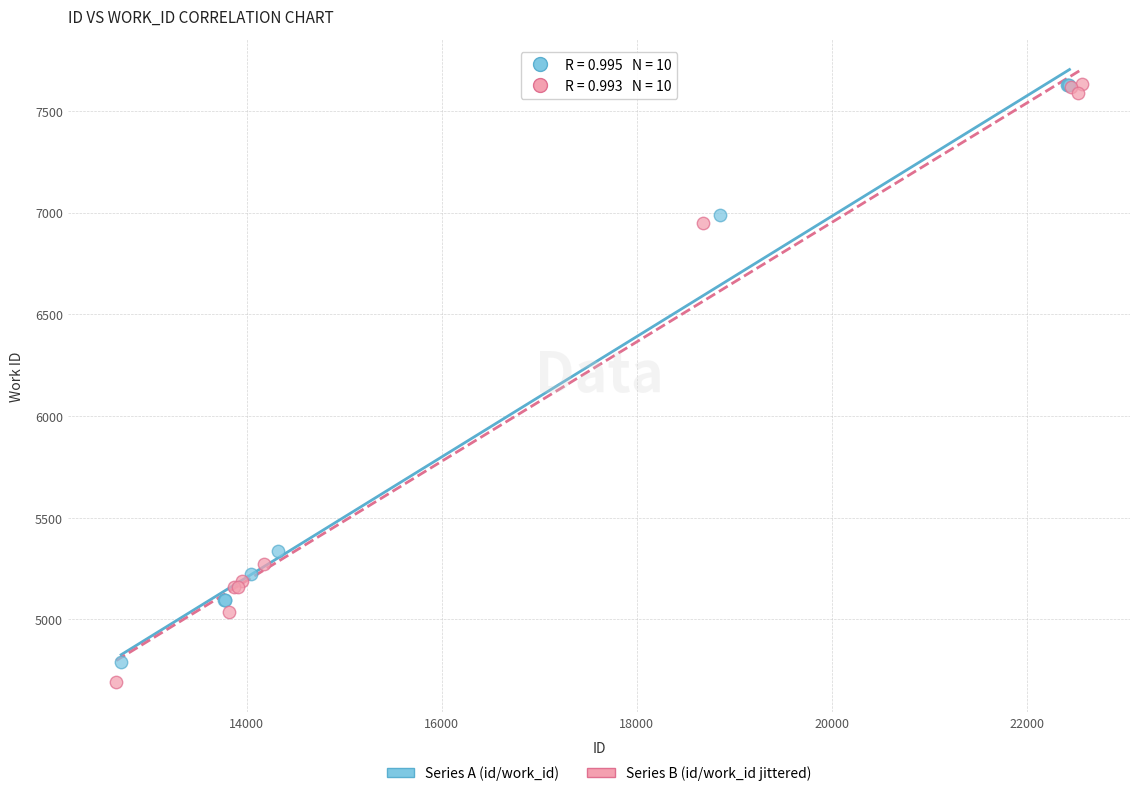

Which series has the largest Y range (max minus min)?

Series B (id/work_id jittered)